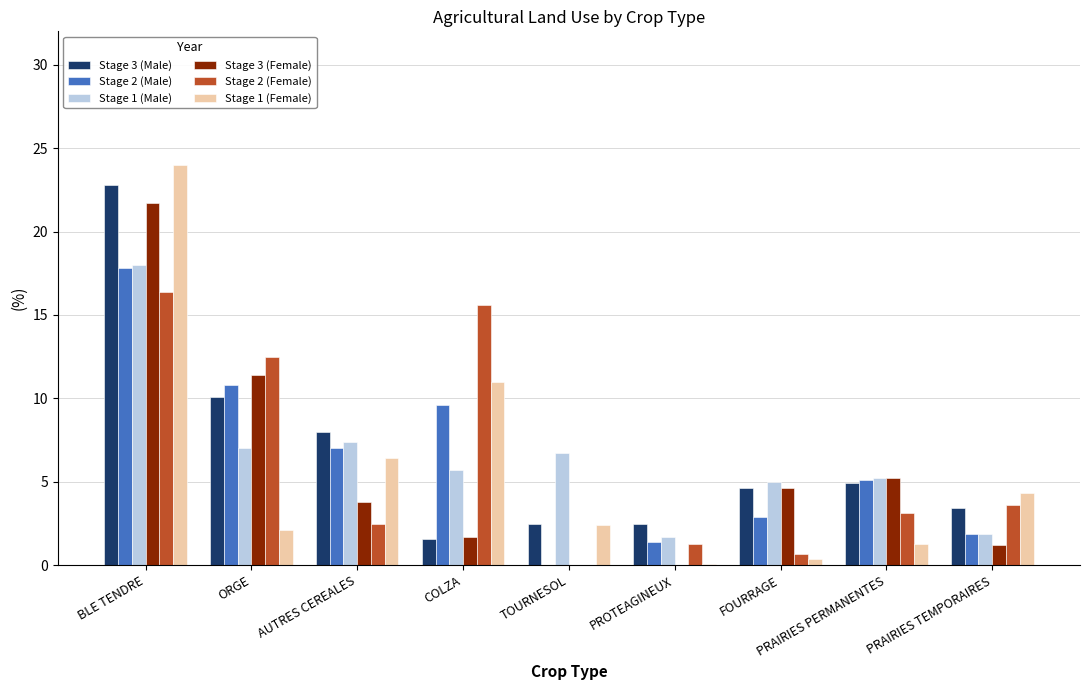

At which category is the sum across all series the highest?

BLE TENDRE